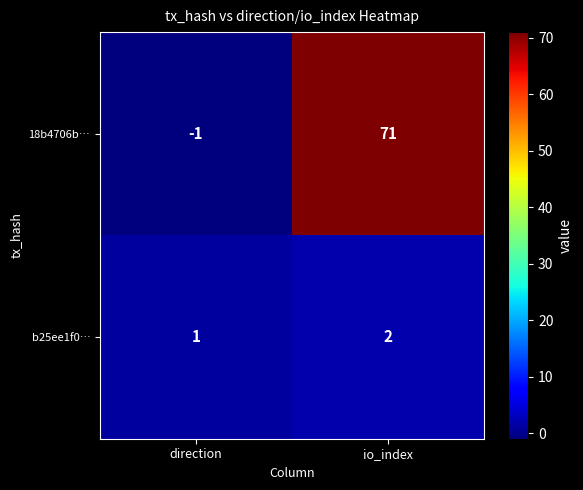

True or false: 18b4706b… has a value of 71 at io_index.

True